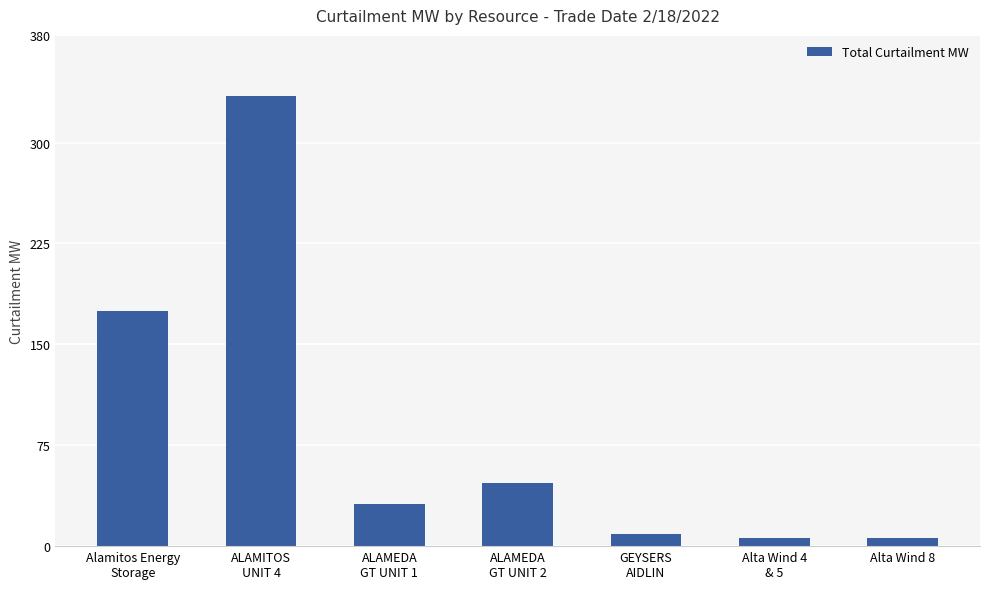

What is the maximum value shown in the chart?

334.4